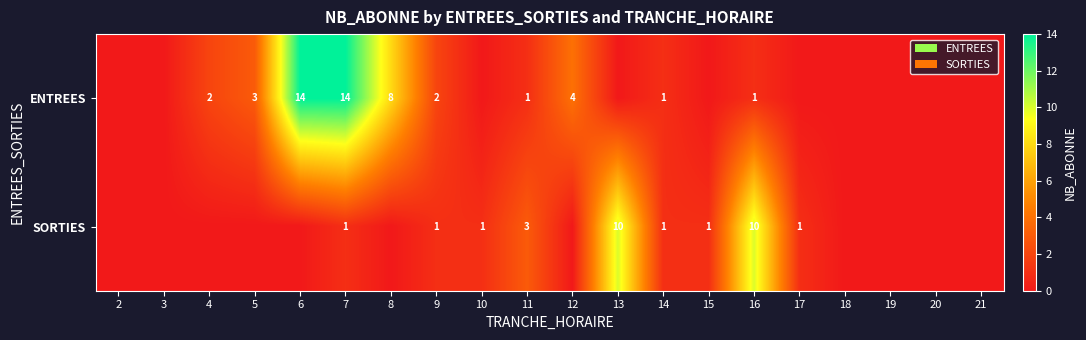

Between 20 and 13, which is larger?

20